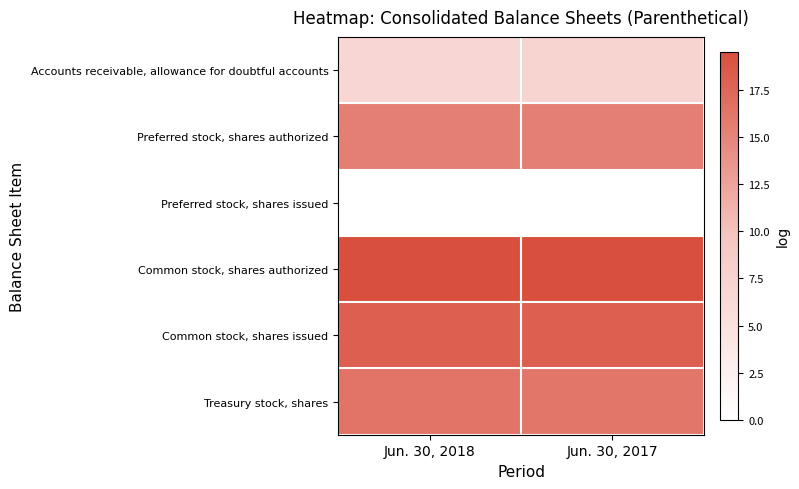

Which has a higher value, Jun. 30, 2017 or Jun. 30, 2018?

Jun. 30, 2017